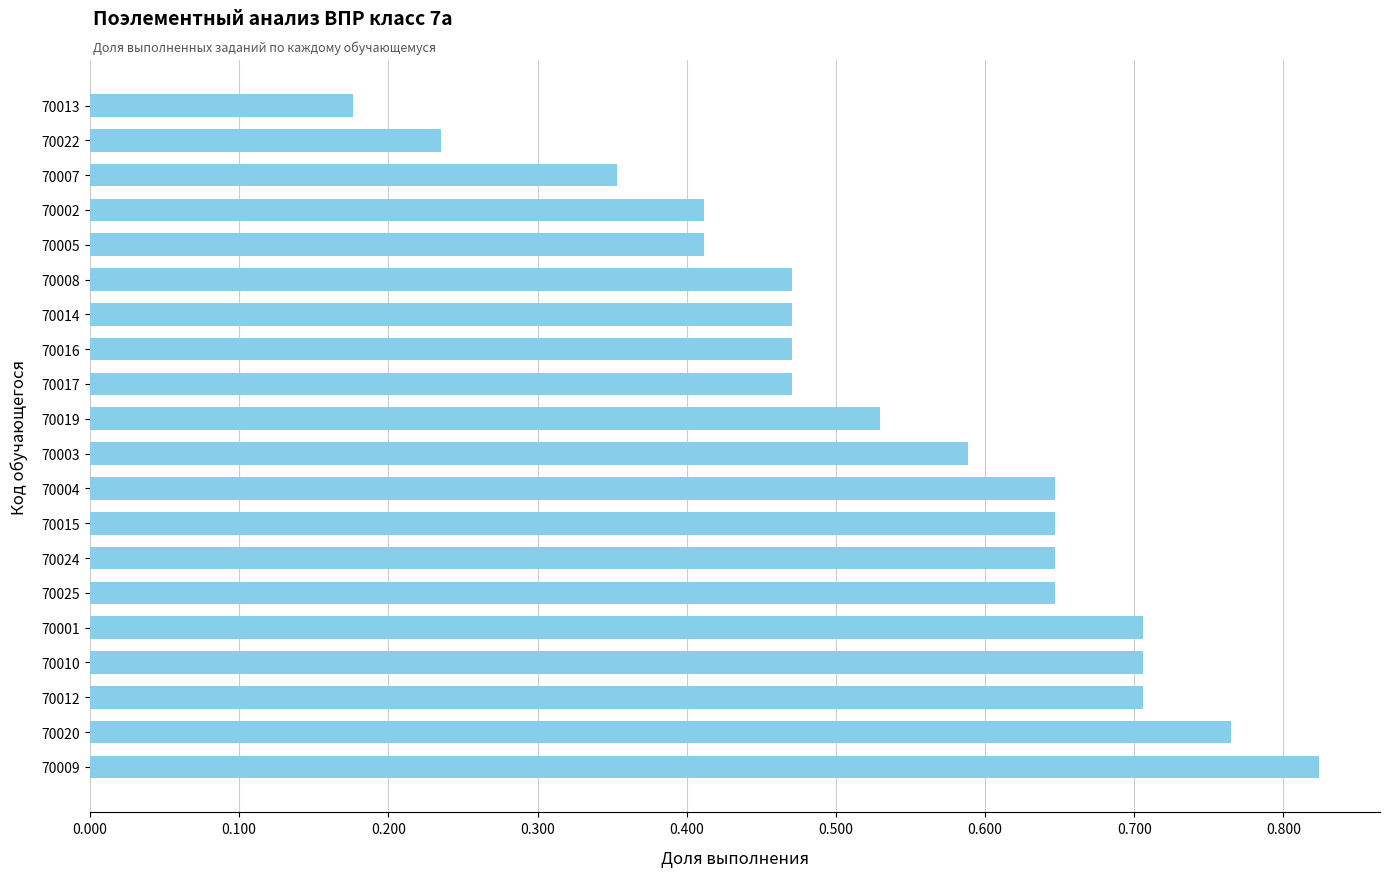

What is the sum of the values at 70014 and 70015?

1.1